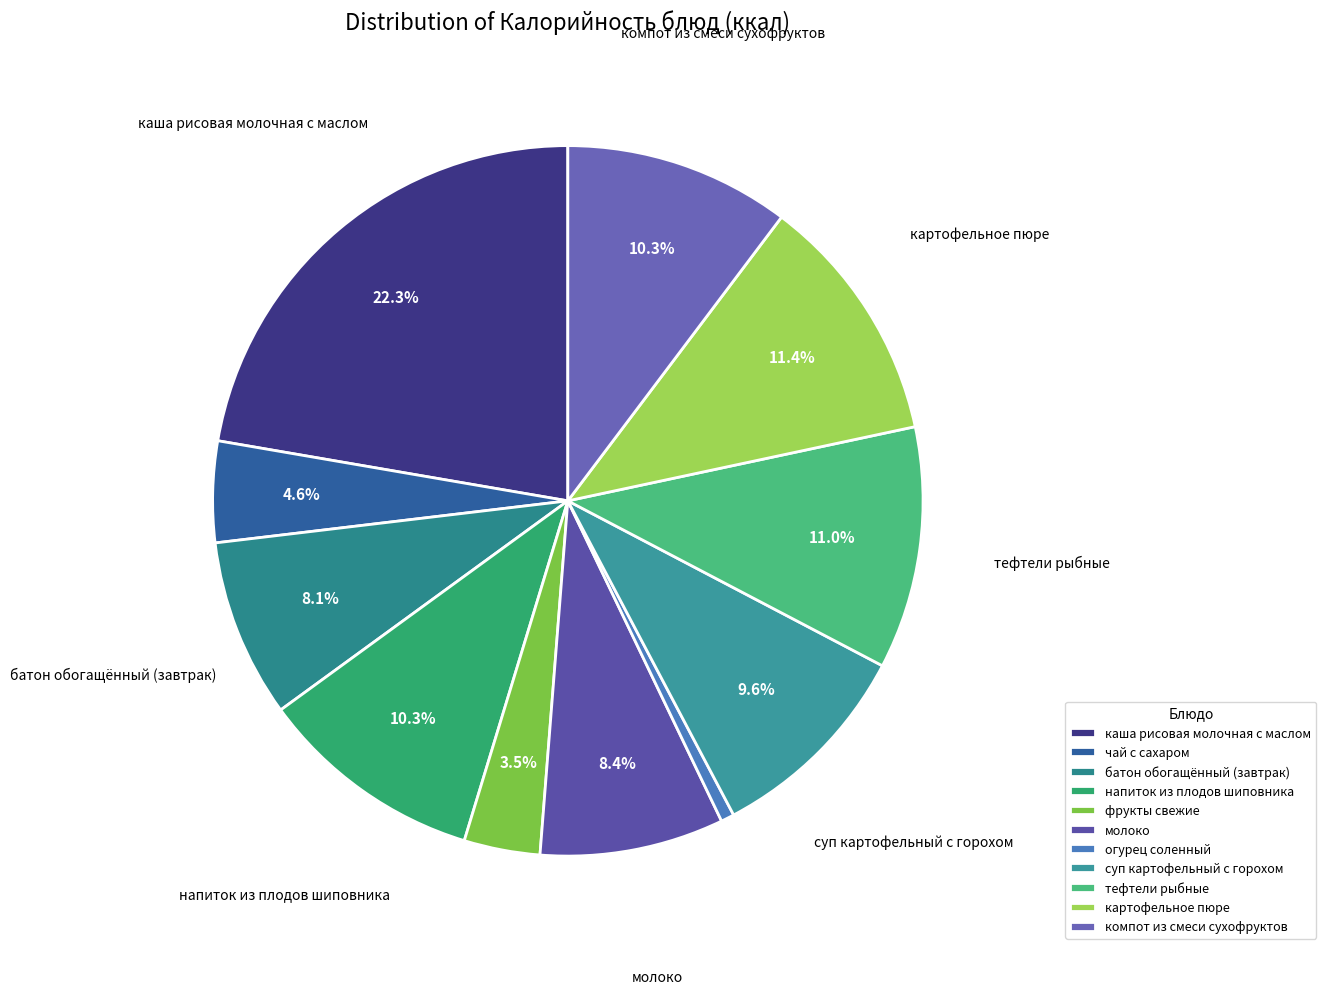

To the nearest percent, what is the combined percentage of компот из смеси сухофруктов and напиток из плодов шиповника?

21%